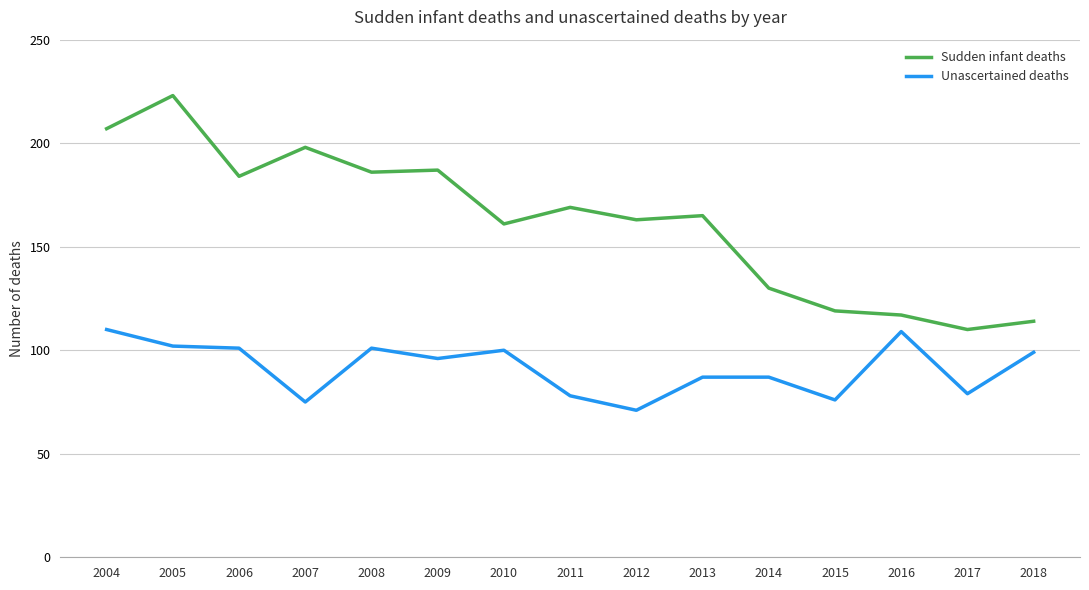

What is the highest value of the Sudden infant deaths series?

223